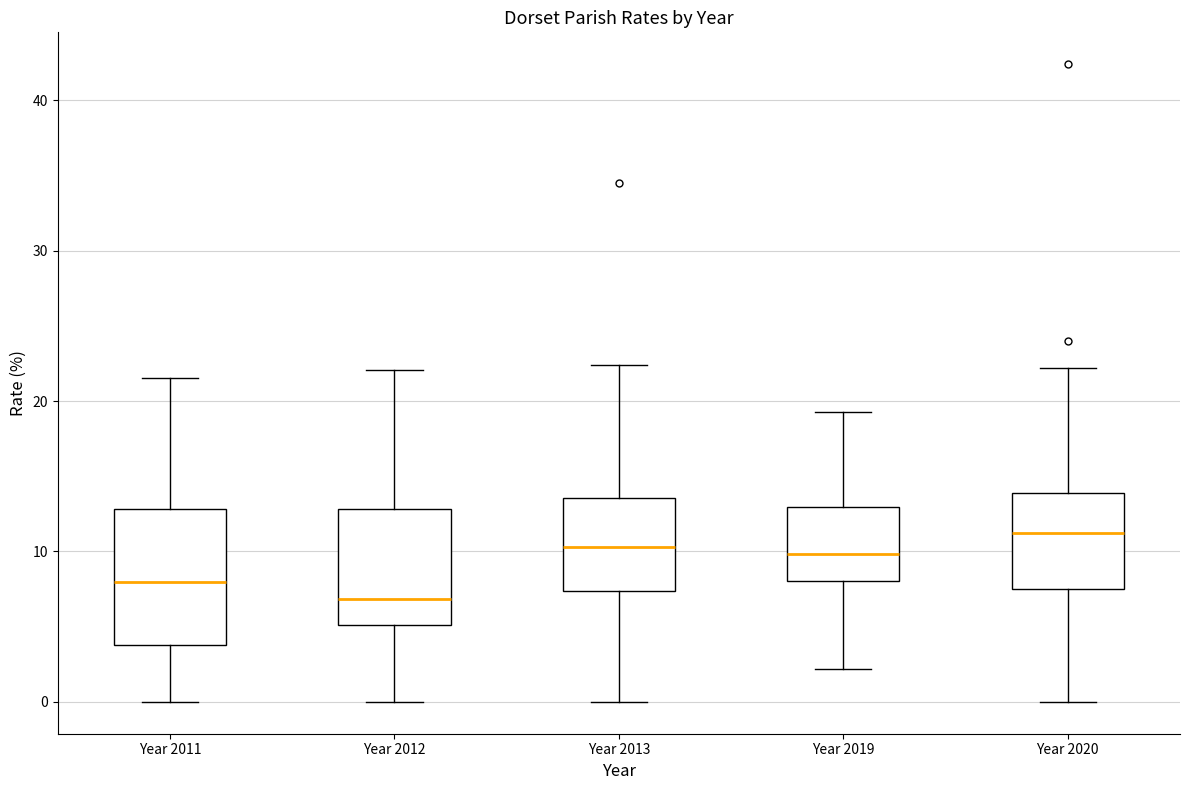

Reading left to right, read every box against the y-axis: the position of its median line, the range the box covers, and the ends of its whiskers. The values are not printed on the chart, so give them approximately, as read against the axis.

Year 2011: median 8, box 4 to 13, whiskers 0 to 22
Year 2012: median 7, box 5 to 13, whiskers 0 to 22
Year 2013: median 10, box 7 to 14, whiskers 0 to 22
Year 2019: median 10, box 8 to 13, whiskers 2 to 19
Year 2020: median 11, box 7 to 14, whiskers 0 to 22